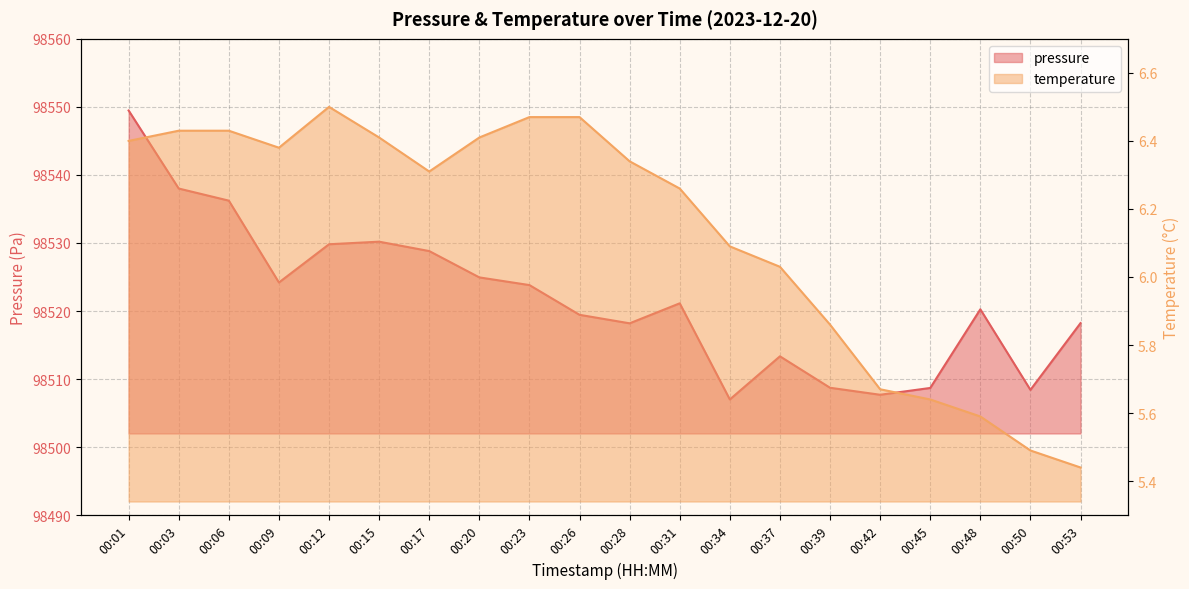

Rank the series by their average value, from highest to lowest.

pressure, temperature